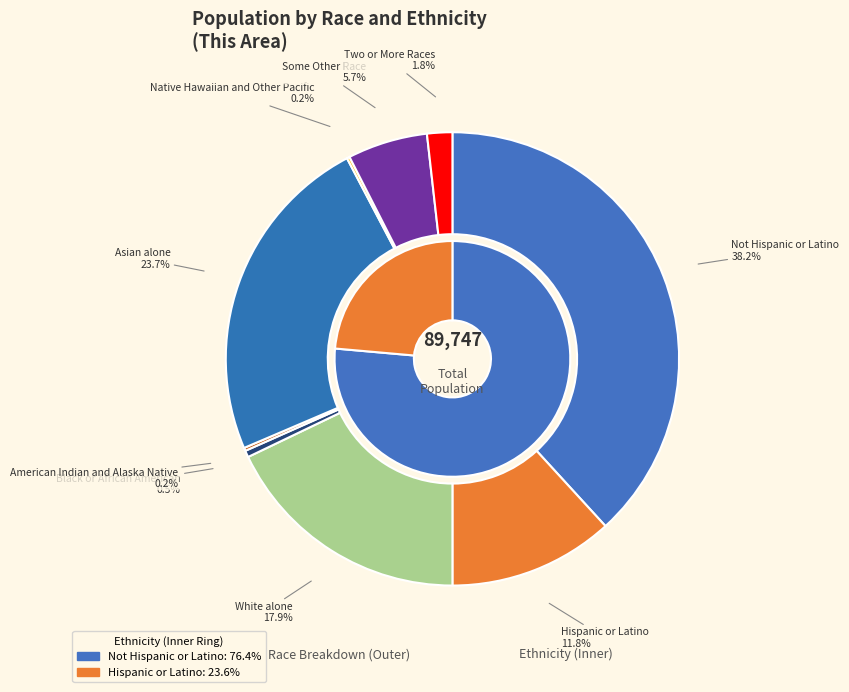

What percentage is NOT represented by Not Hispanic or Latino?

61.8%